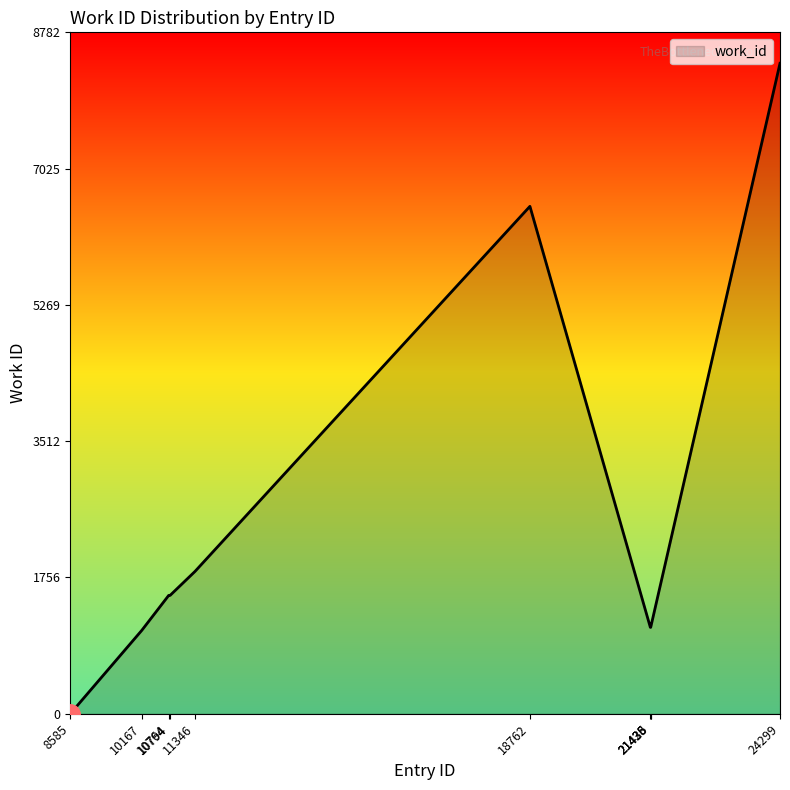

What is the change in value from 8585 to 10167?

+1074.4